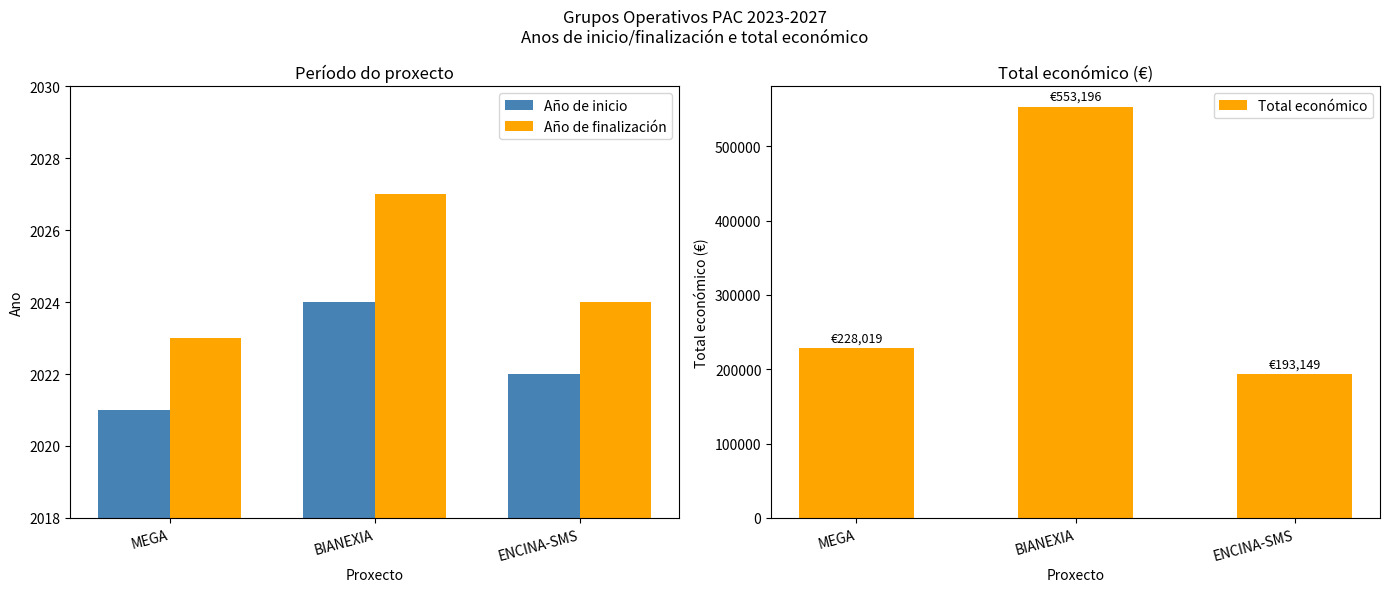

Reading left to right, transcribe all the data shown in this chart.

Año de inicio: 2021	2024	2022
Año de finalización: 2023	2027	2024
Total económico: 228019	553196	193149